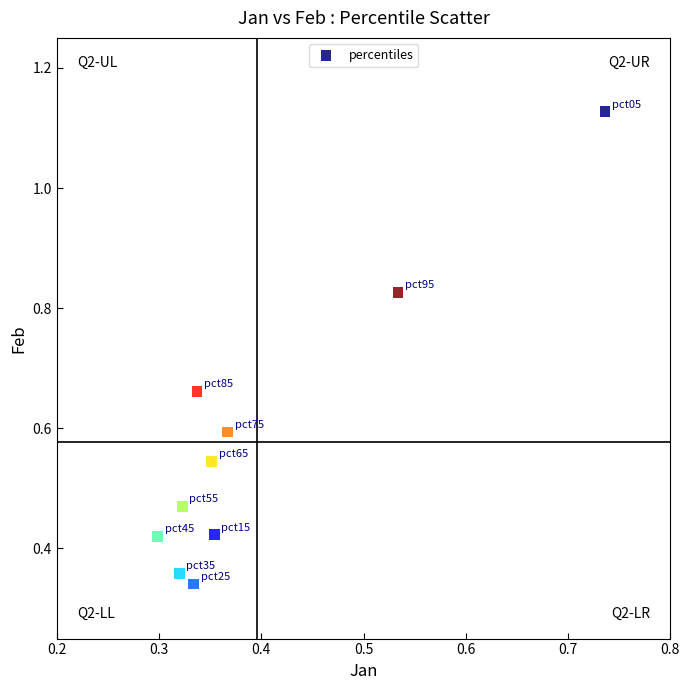

What is the average Y value?

0.6